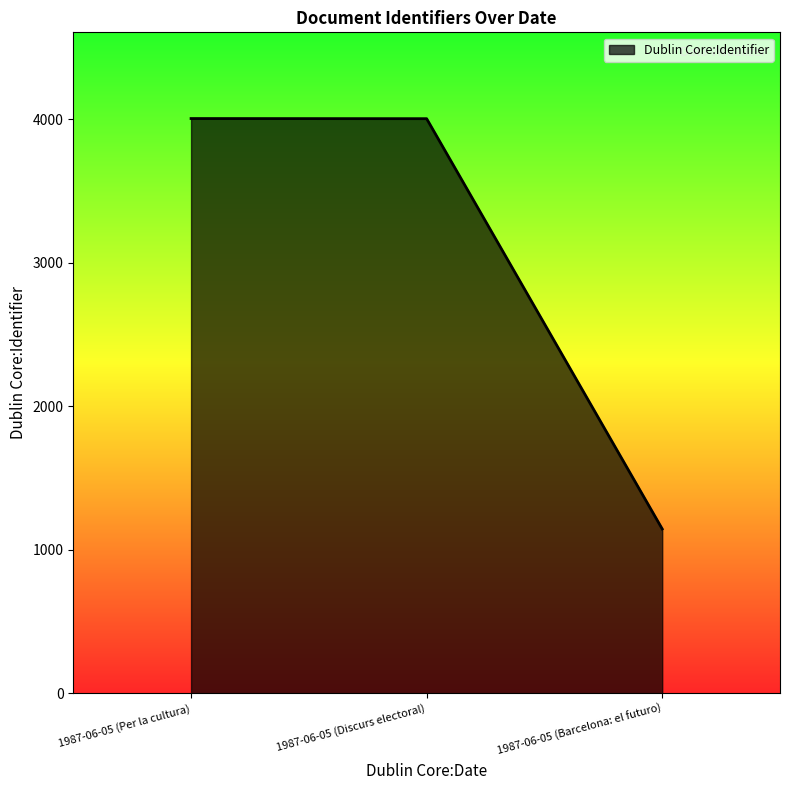

What is the smallest value displayed?

1145